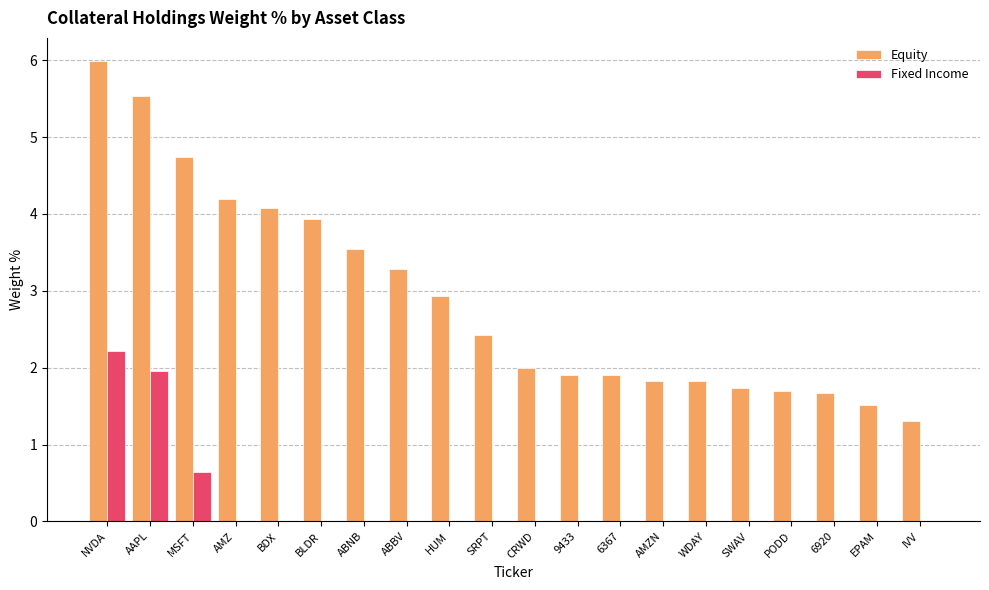

Which series changed the most between 6367 and 6920?

Equity